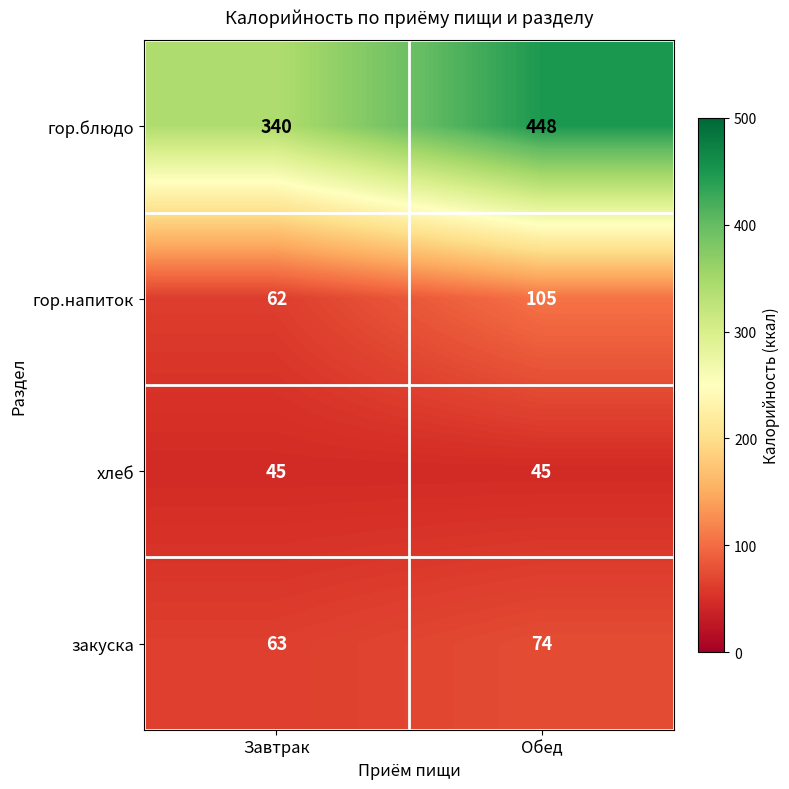

Rank the categories by закуска value from highest to lowest.

Обед, Завтрак